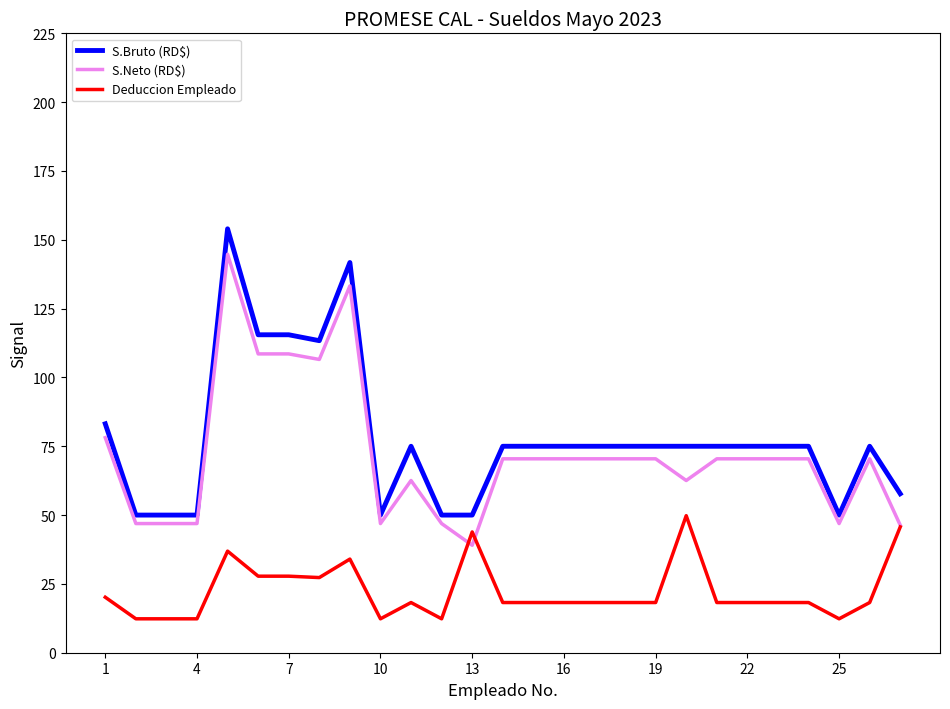

True or false: S.Bruto (RD$) and Deduccion Empleado intersect in this chart.

False